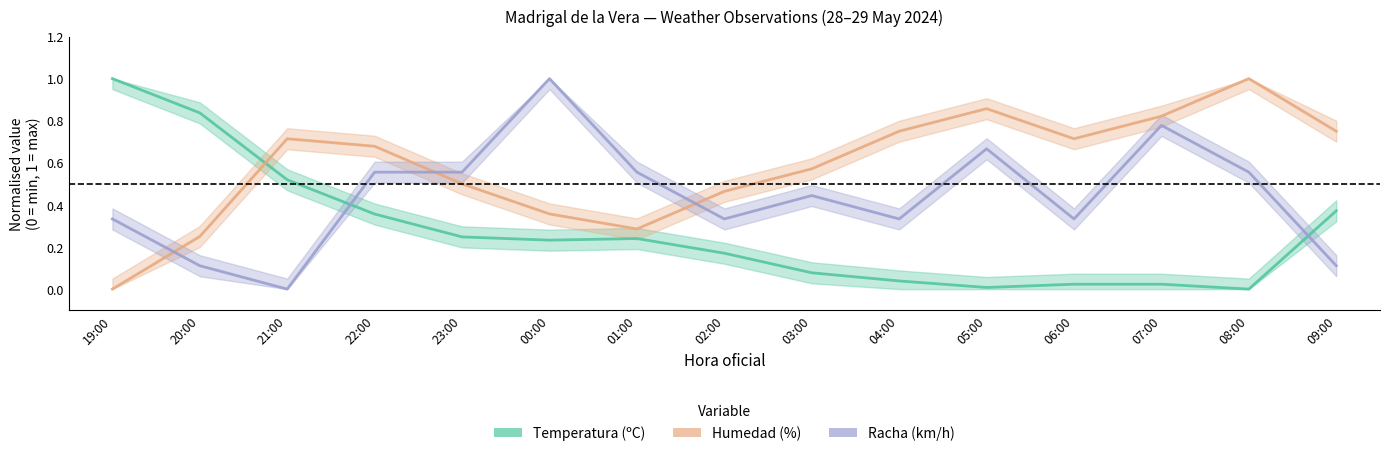

What is the spread (max minus min) of values at 23:00?

0.3